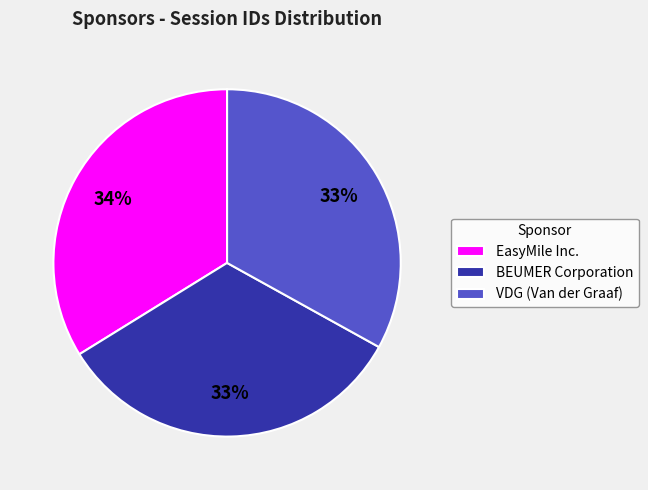

Is the sum of EasyMile Inc. and VDG (Van der Graaf) greater than half?

Yes